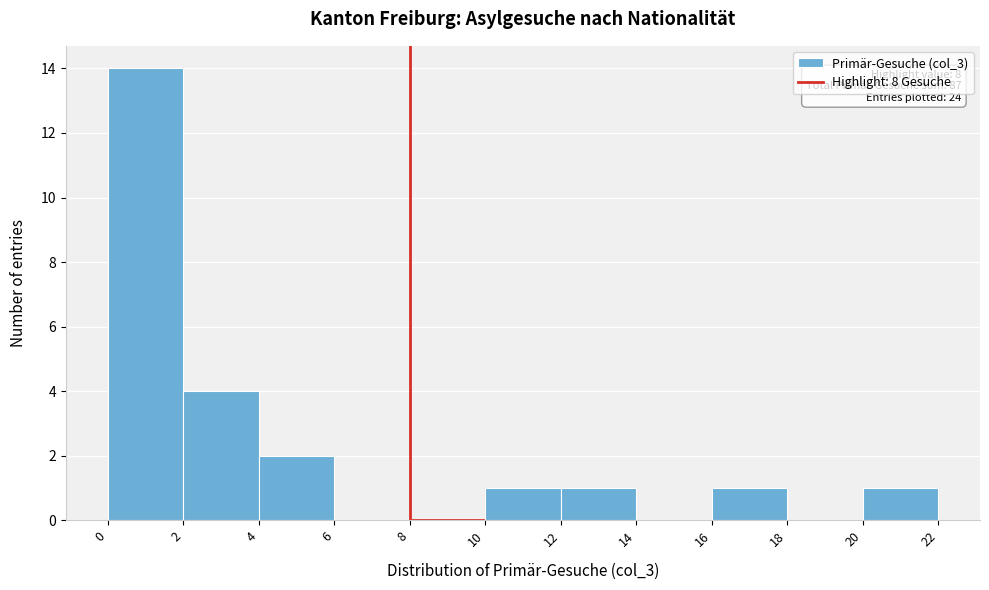

Which range on the x-axis has the tallest bar?

0 to 2